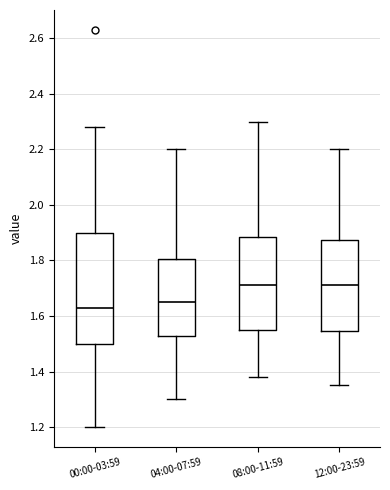

Comparing the boxes themselves (not the whiskers), which one is the tallest?

00:00-03:59